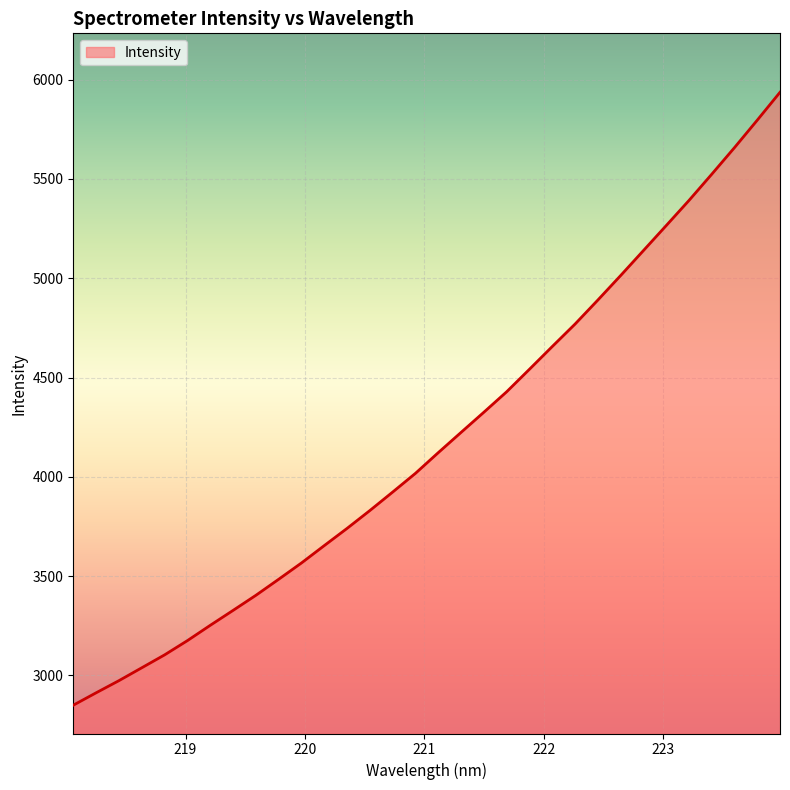

What is the minimum value shown in the chart?

2850.3